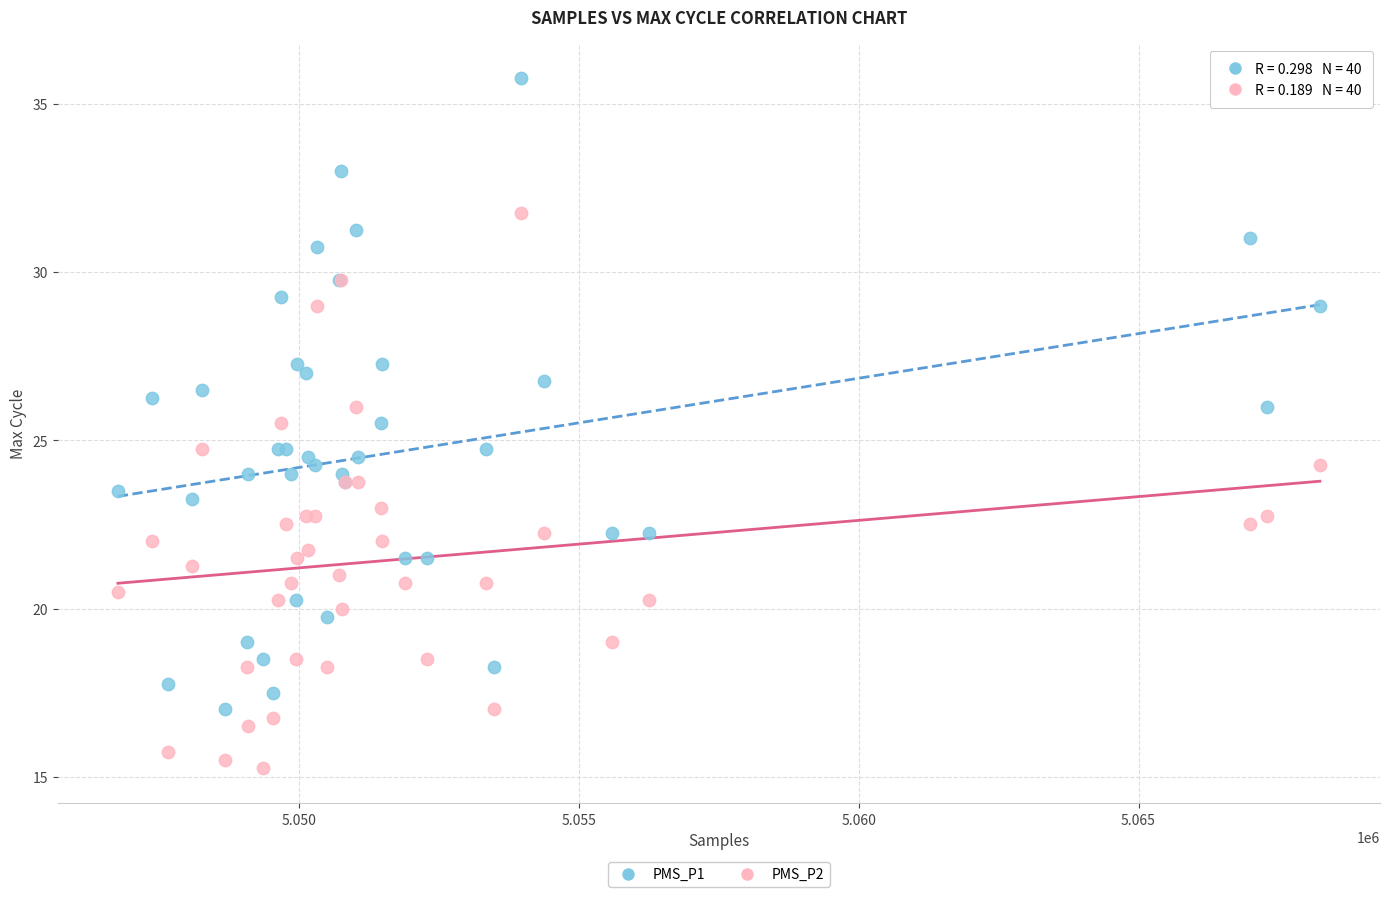

What are all the series names shown in the legend?

PMS_P1, PMS_P2